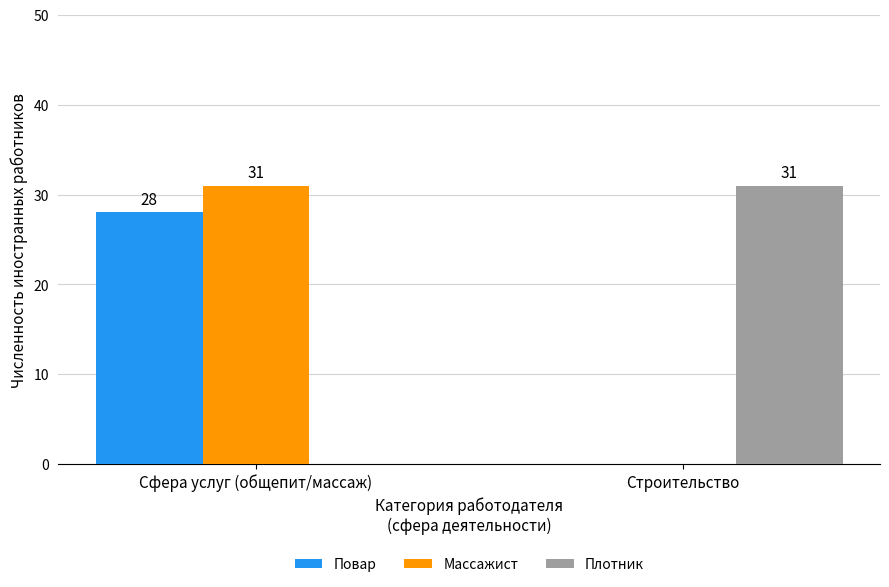

At which category is the sum across all series the highest?

Сфера услуг (общепит/массаж)